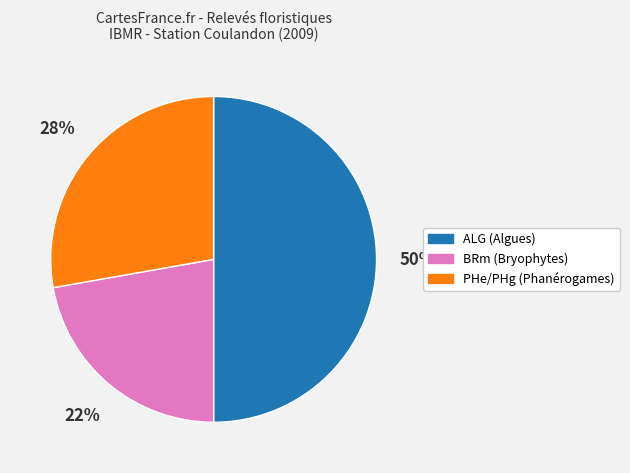

True or false: BRm (Bryophytes) accounts for 22% of the total.

True